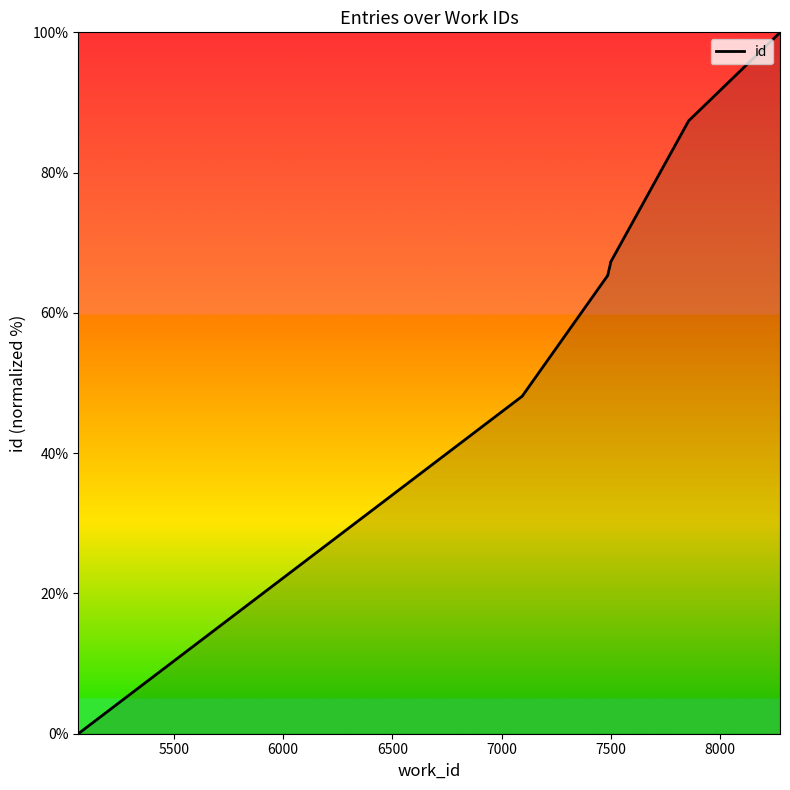

What is the difference between the second highest and second lowest values?

51.7